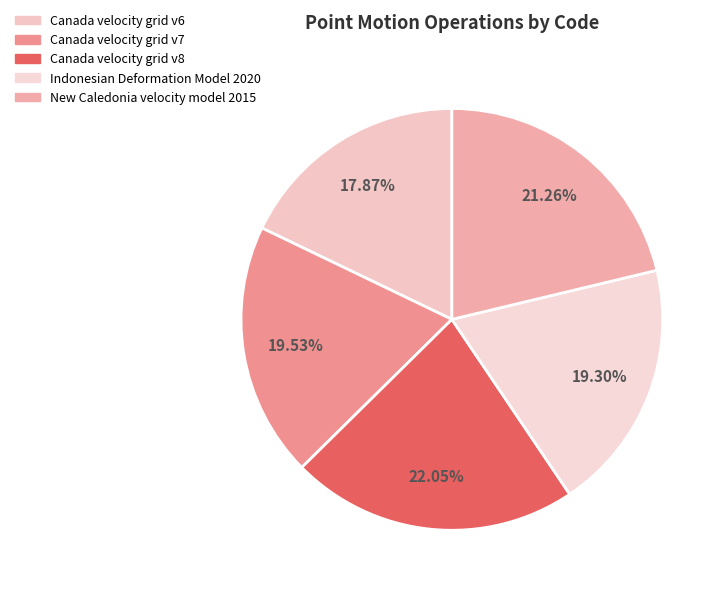

To the nearest percent, what is the average slice percentage?

20%